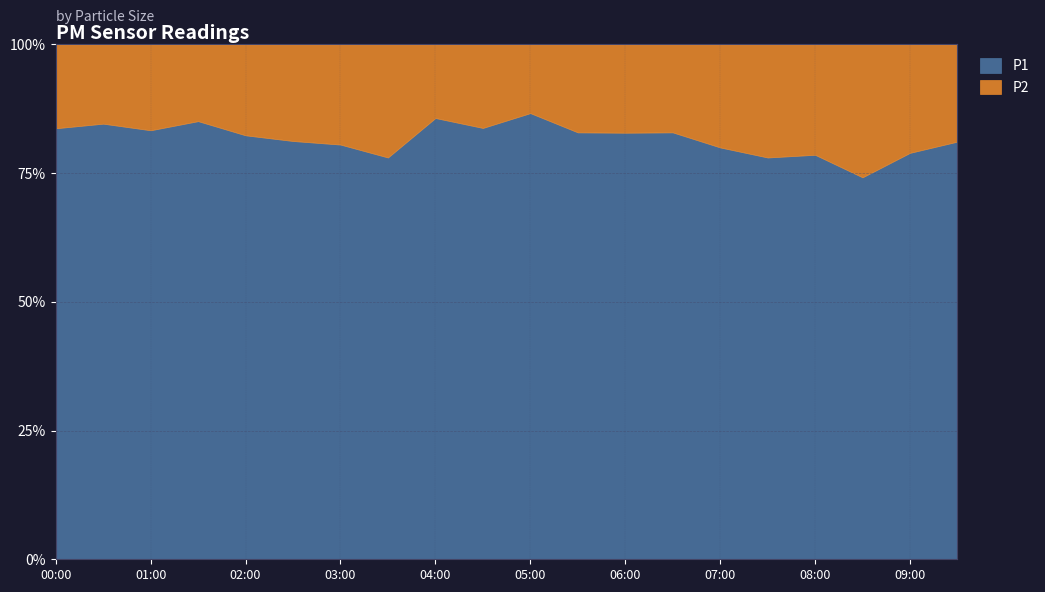

Which series has the largest range (max minus min)?

P1